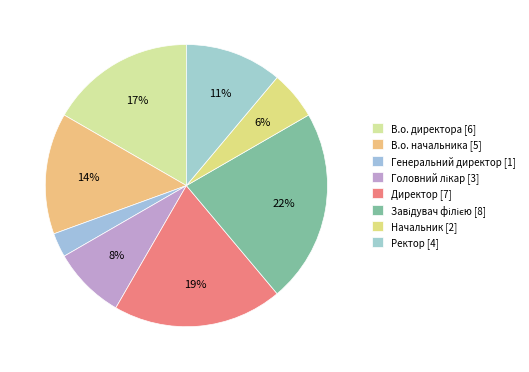

How many slices are in this pie chart?

8